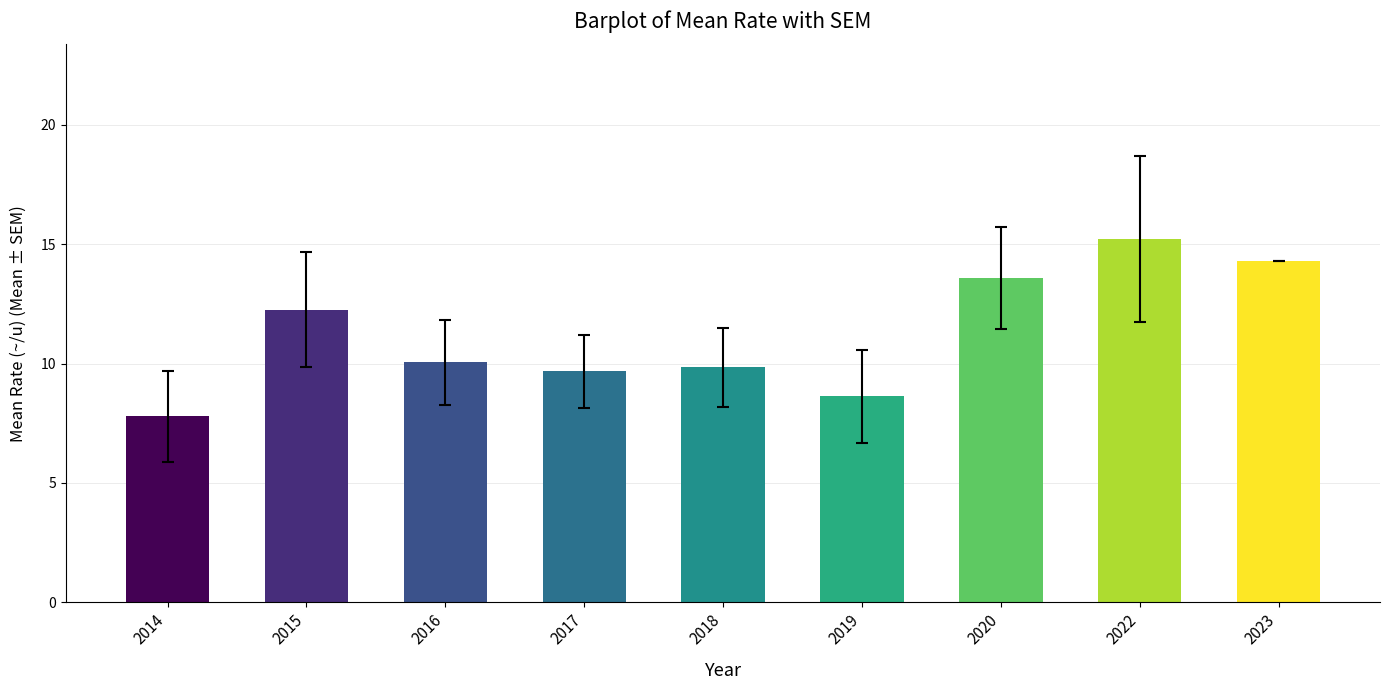

What is the value of the 1st bar from the left?

7.8